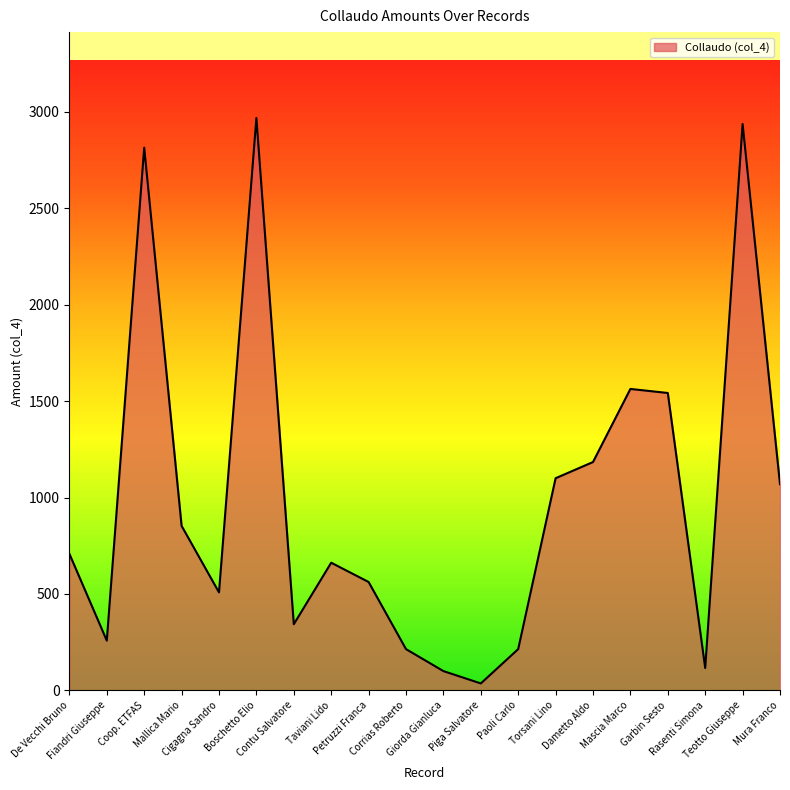

Which label corresponds to the smallest value in the chart?

Piga Salvatore